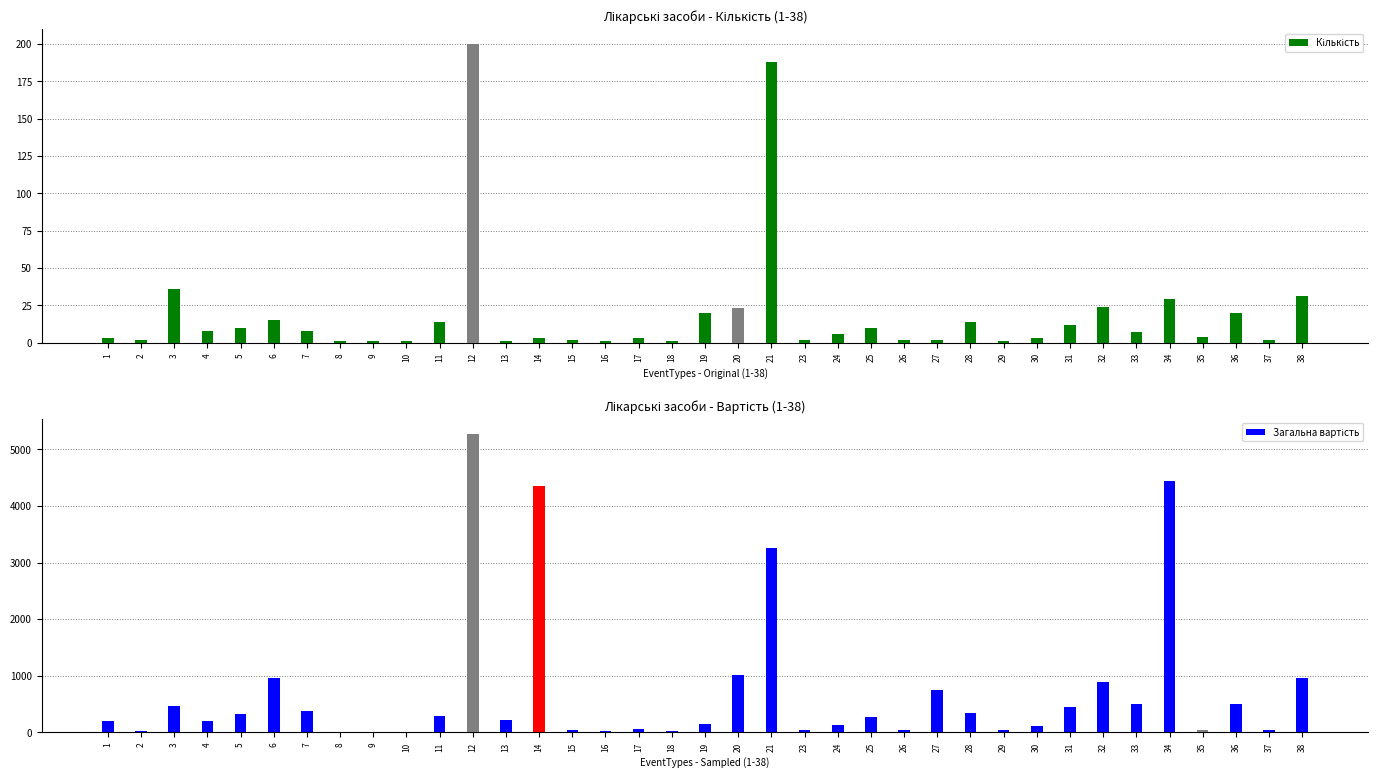

The Загальна вартість series shows 2612.5 at 14. True or false?

False